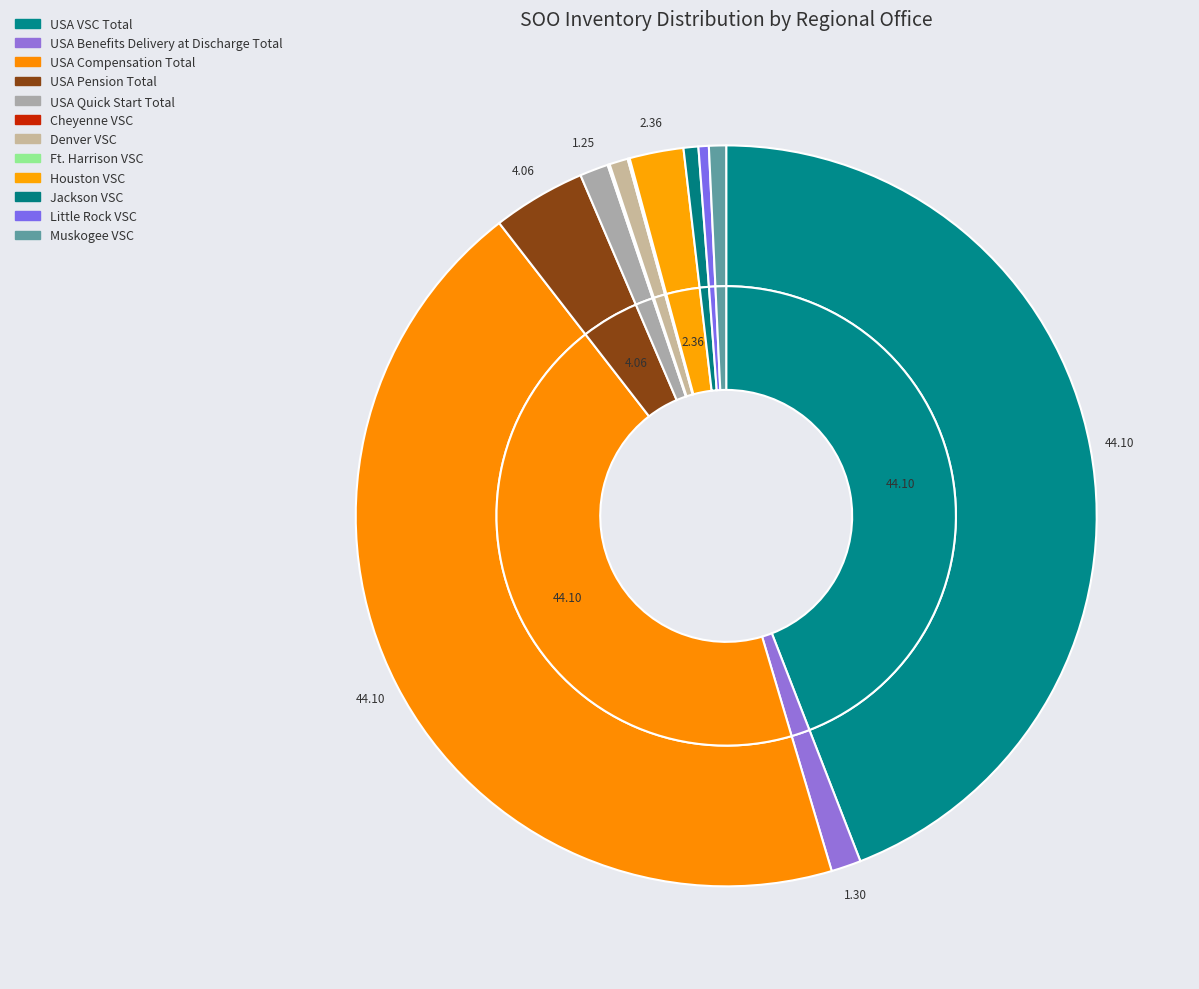

True or false: USA Compensation Total accounts for 44% of the total.

True